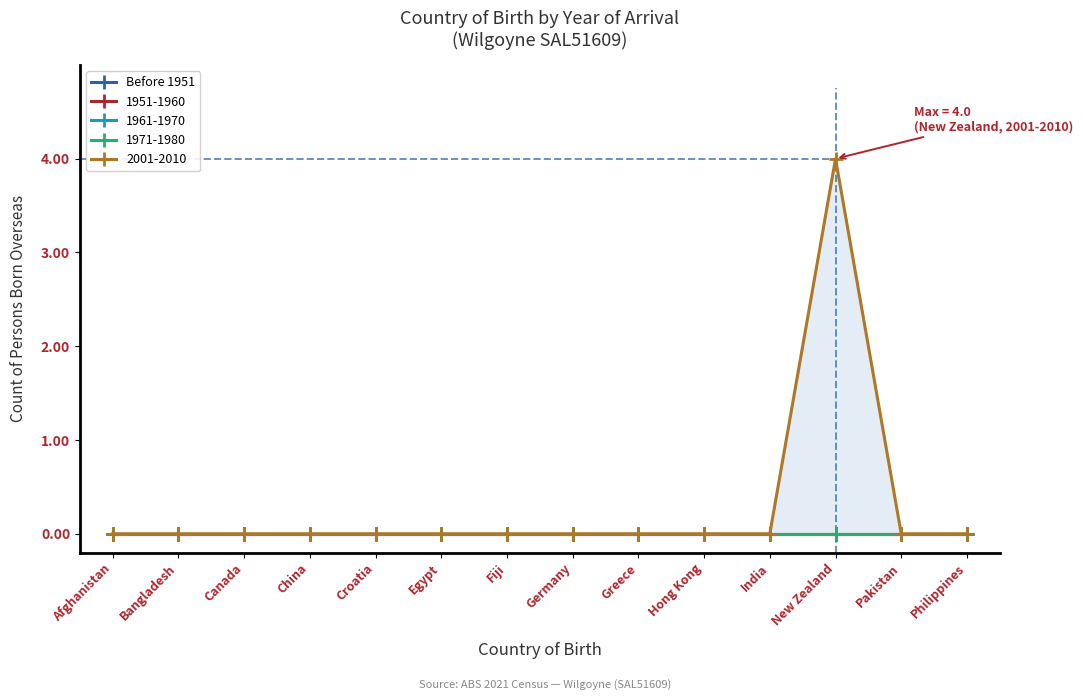

Is the value of Before 1951 at India greater than the value of 2001-2010 at Bangladesh?

No